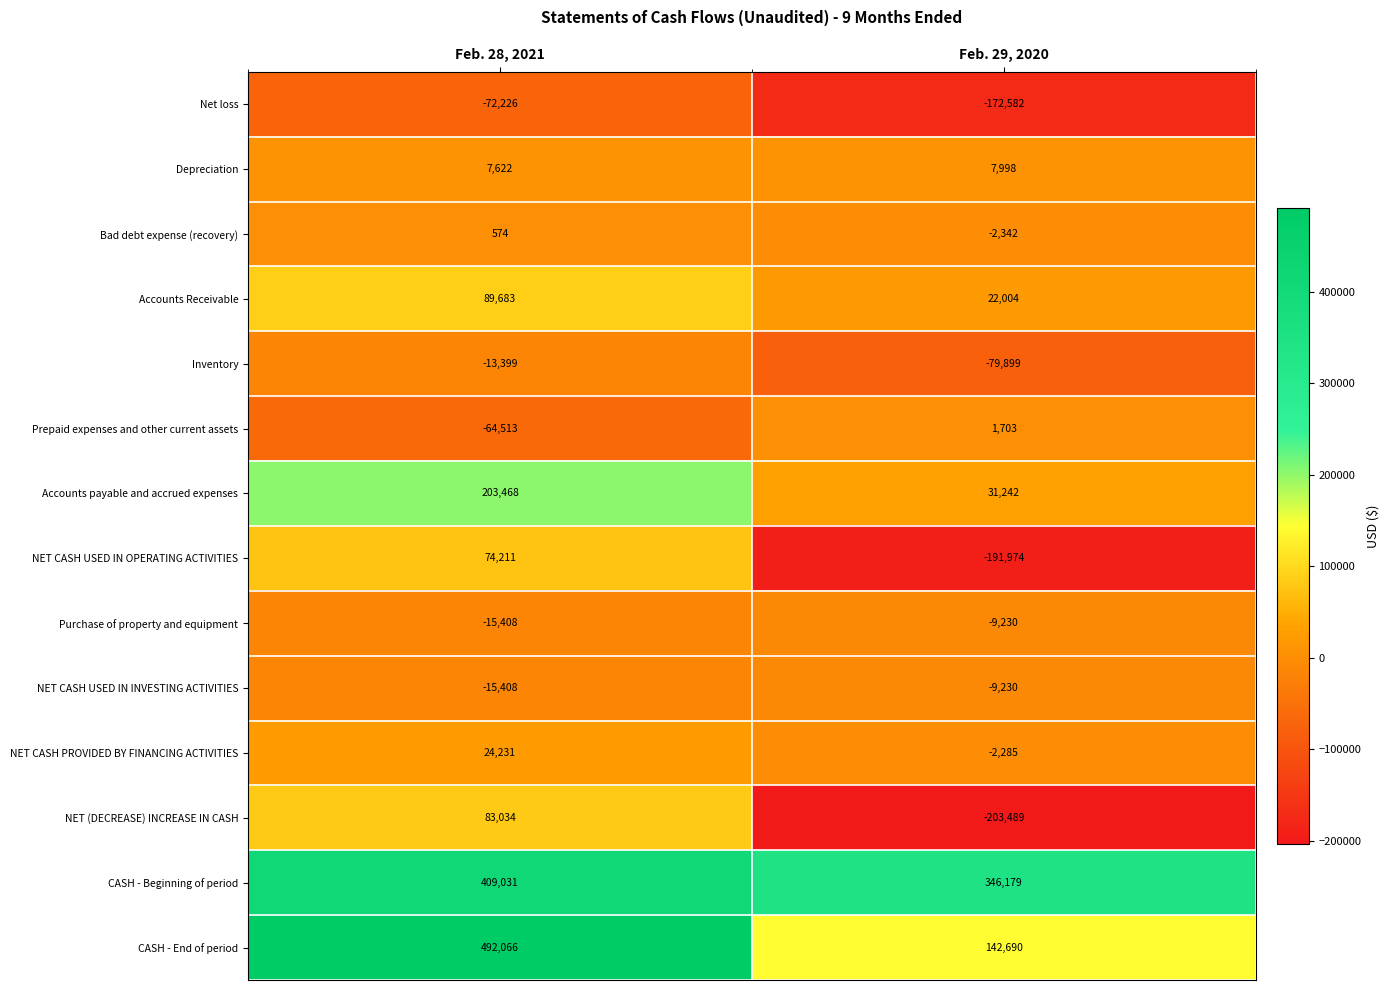

What is the approximate value of Net loss at Feb. 28, 2021, to the nearest 10?

-72230